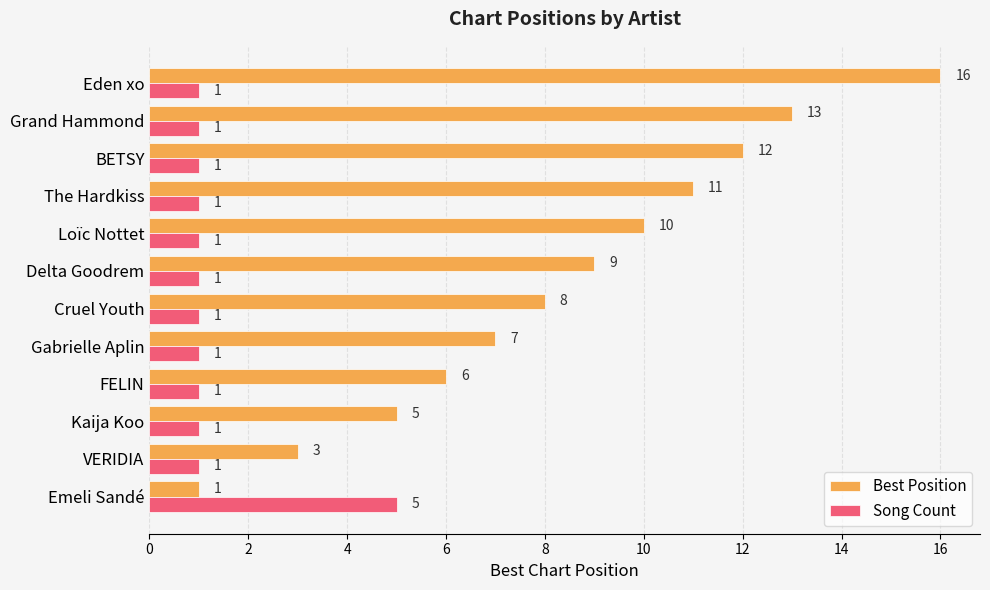

Is it true that Best Position equals 3 at 2?

True